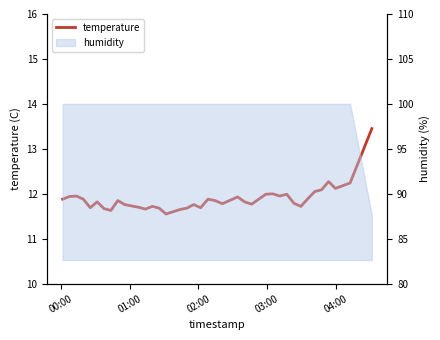

Reading left to right, what are all the values shown in this chart?

11.9	11.9	11.9	11.9	11.7	11.8	11.7	11.6	11.8	11.8	11.7	11.7	11.7	11.7	11.7	11.6	11.6	11.7	11.7	11.8	11.7	11.9	11.8	11.8	11.9	11.8	11.8	12.0	12.0	11.9	12.0	11.8	11.7	11.9	12.1	12.1	12.3	12.1	12.2	13.4